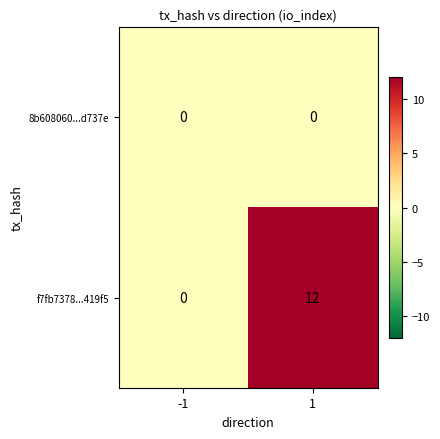

What is the spread (max minus min) of values at 1?

12